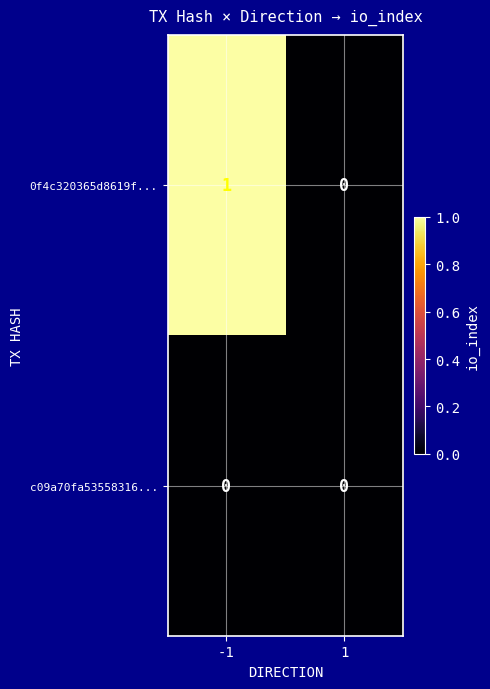

Rank the series by their average value, from highest to lowest.

0f4c320365d8619f..., c09a70fa53558316...